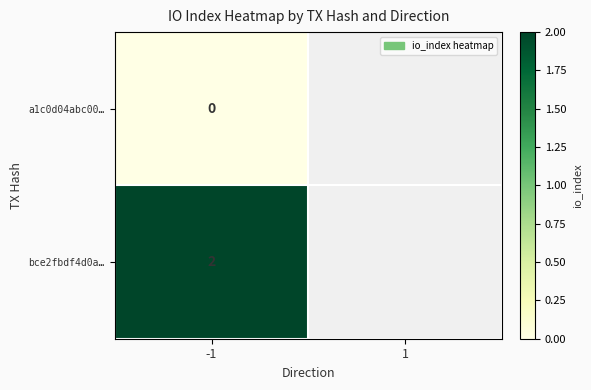

What is the greatest value displayed?

2.0